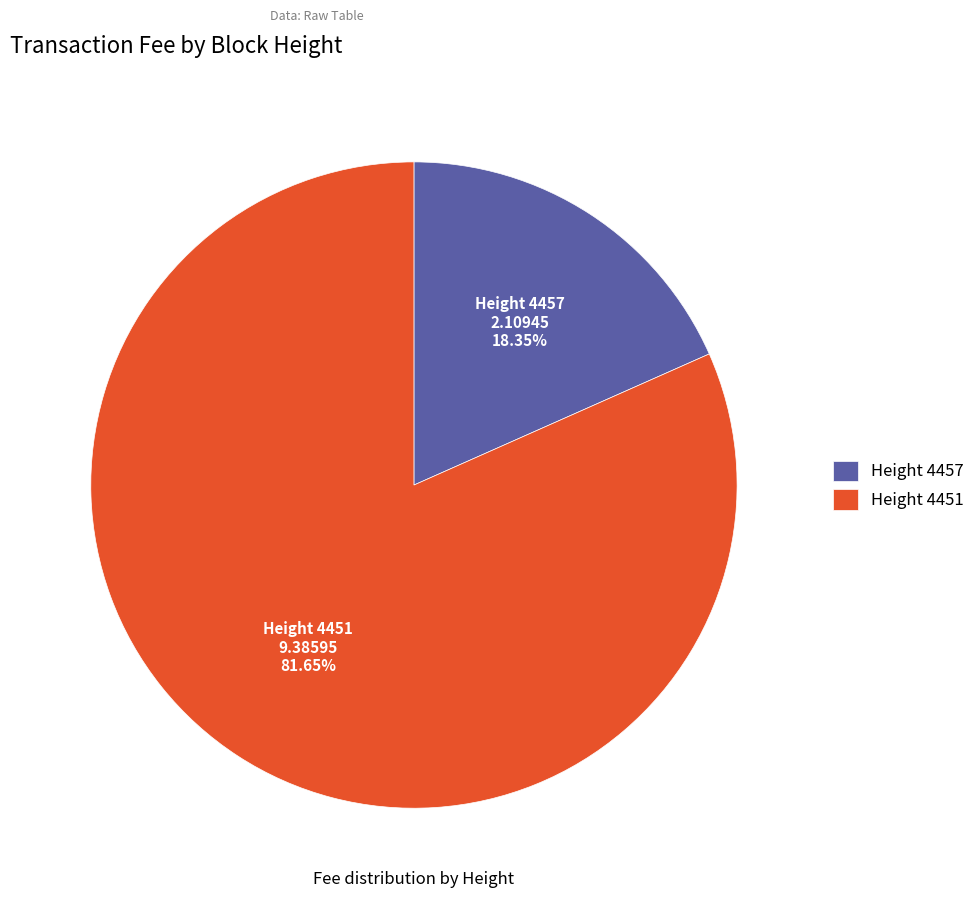

Between Height 4457 and Height 4451, which is larger?

Height 4451